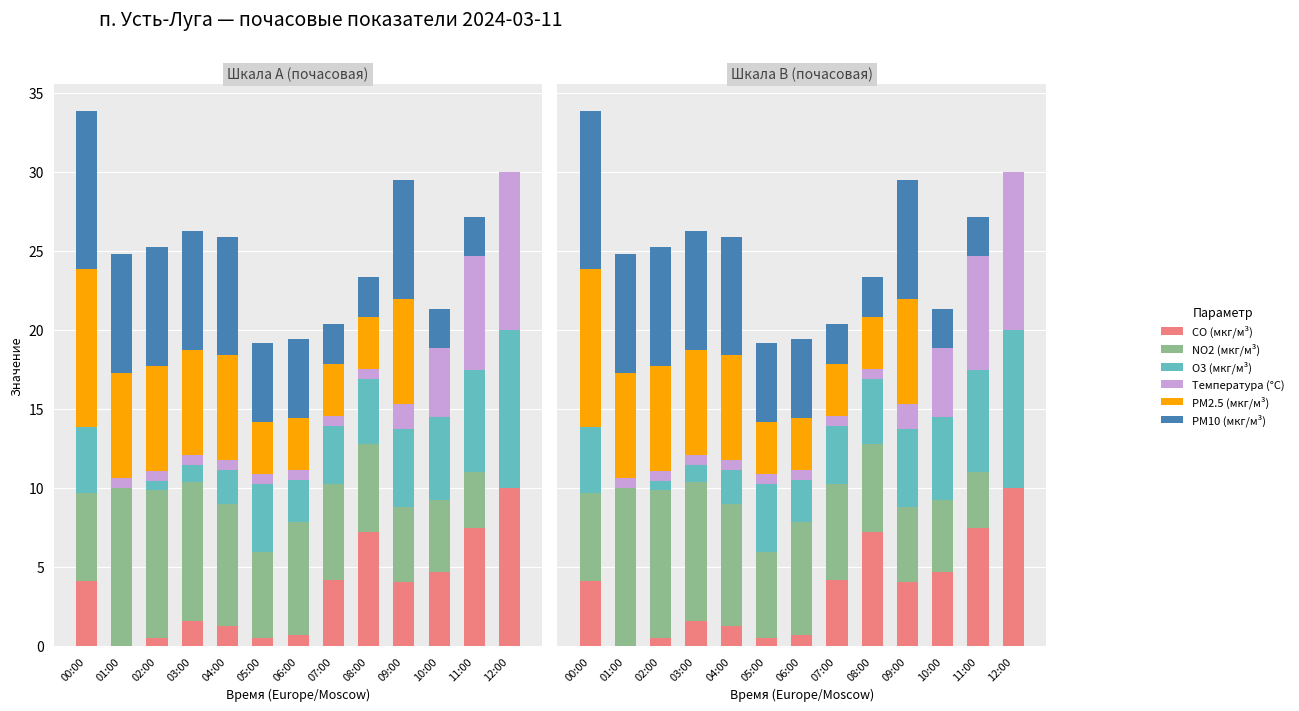

What is the label of the 8th bar from the left?

07:00